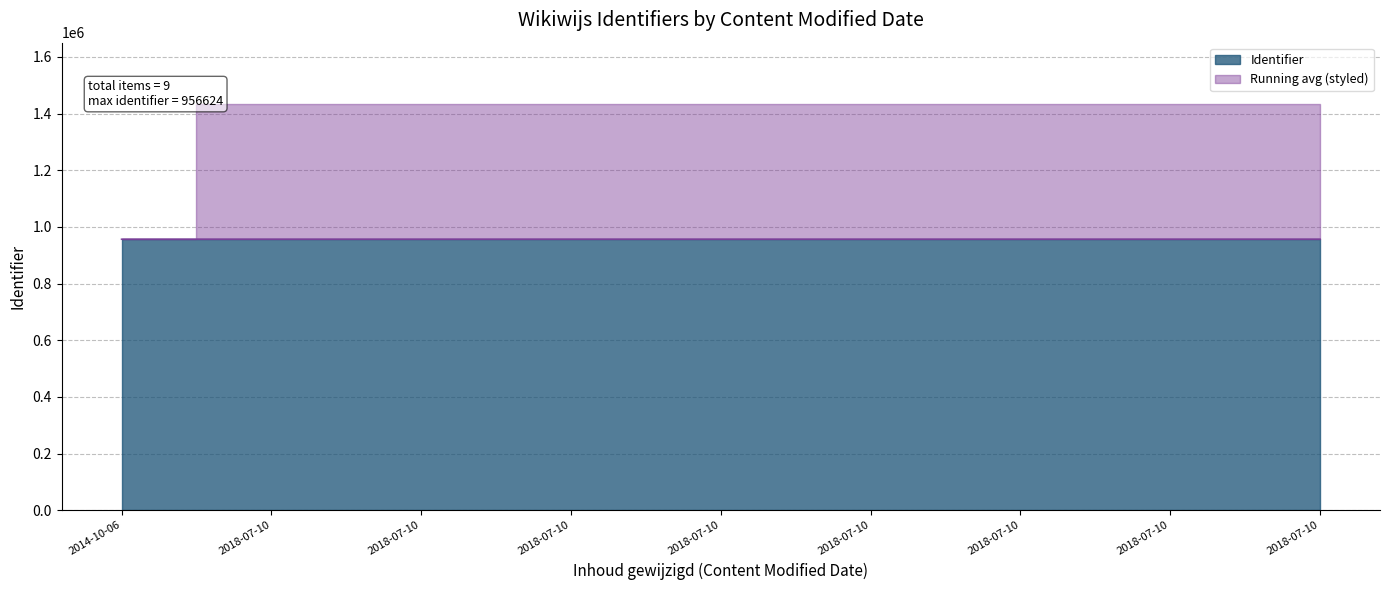

What is the sum of the values at 2018-07-10 12:02:07 and 2018-07-10 12:01:19?

1913237